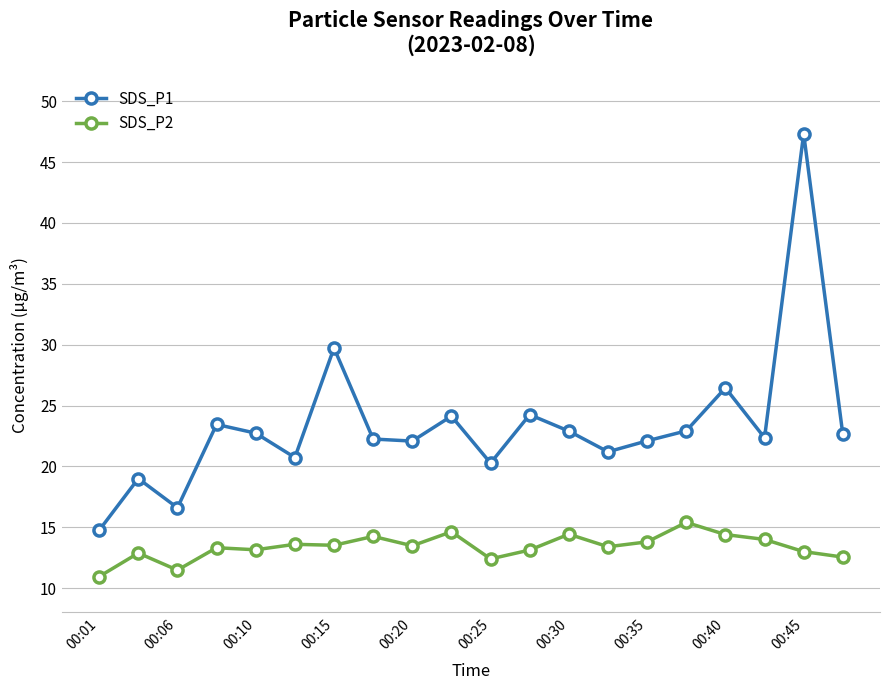

What is the minimum value for SDS_P1?

14.8